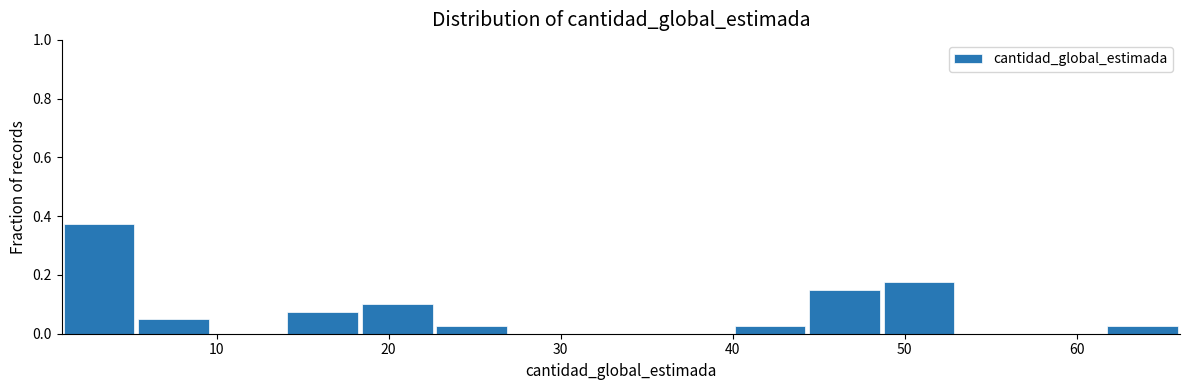

Over which range of the x-axis is the bar tallest?

1 to 5